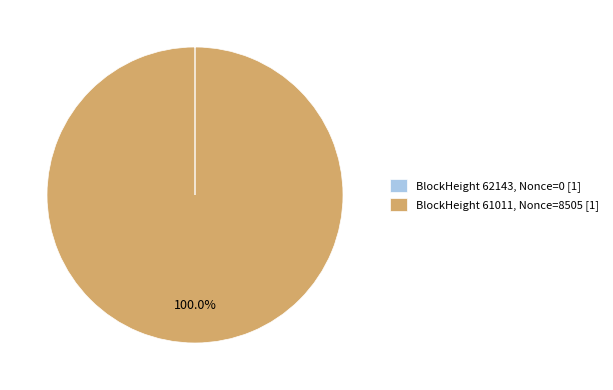

Is there a majority slice in this chart?

Yes